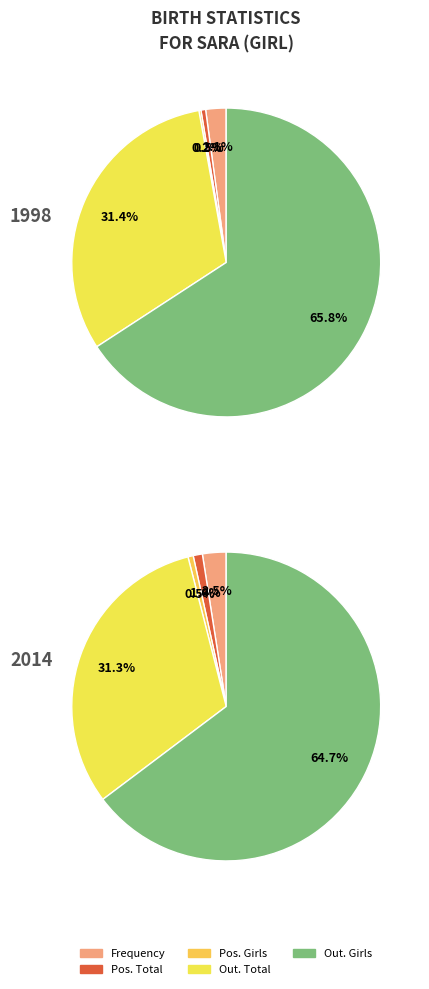

What is the majority slice?

out. Girls